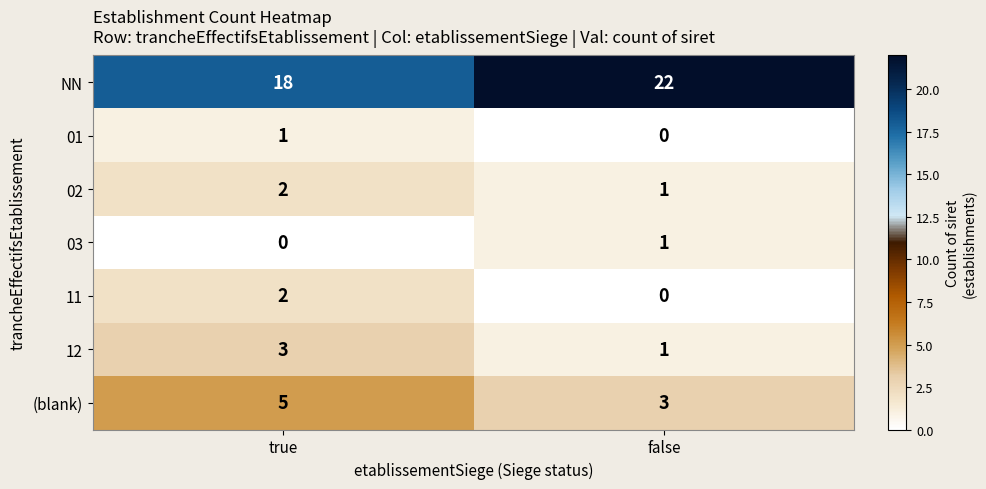

List the labels in order of 03 value, largest first.

false, true